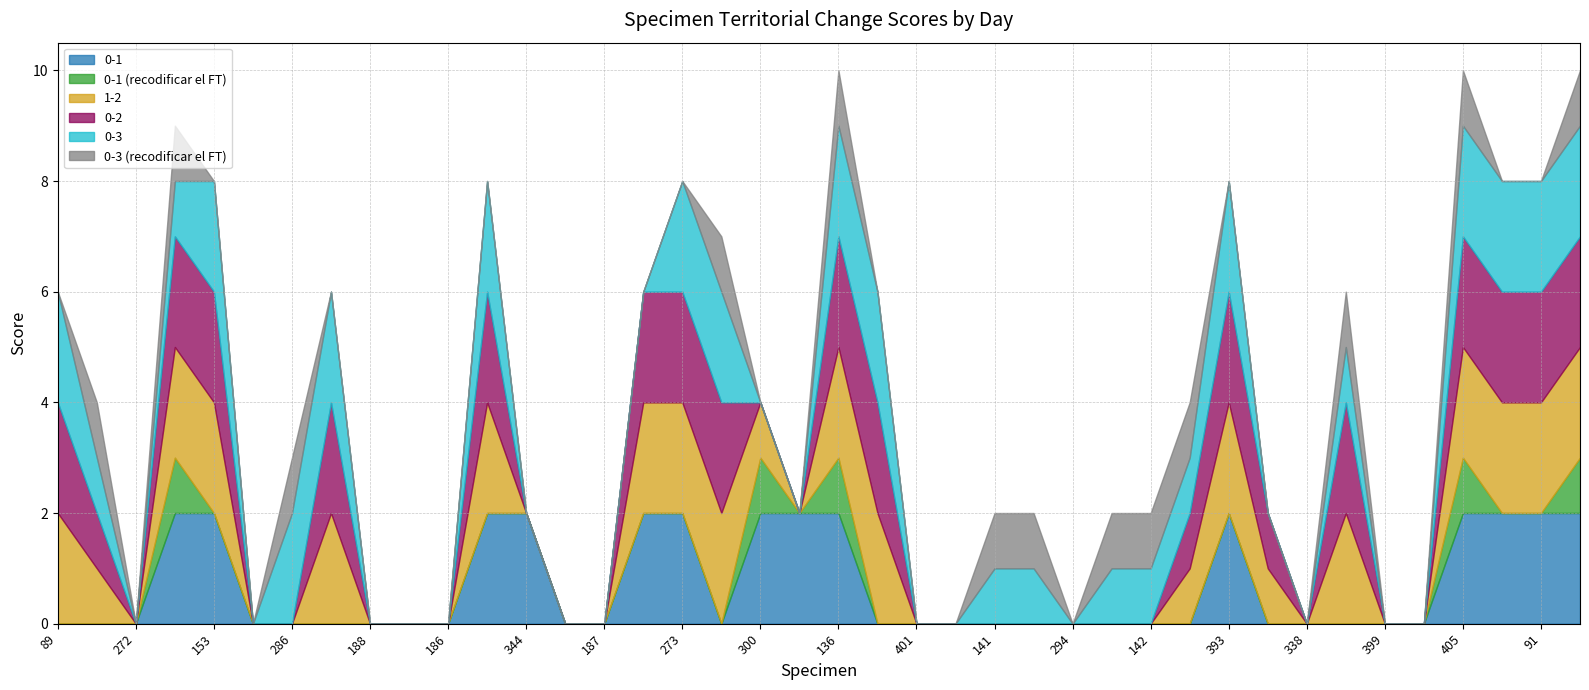

Rank the categories by 0-3 value from highest to lowest.

89, 153, 286, 76, 342, 273, 270, 136, 312, 393, 405, 412, 91, 200, 201, 278, 141, 373, 345, 142, 376, 134, 272, 135, 188, 326, 186, 344, 210, 187, 239, 300, 243, 401, 184, 294, 330, 338, 399, 383